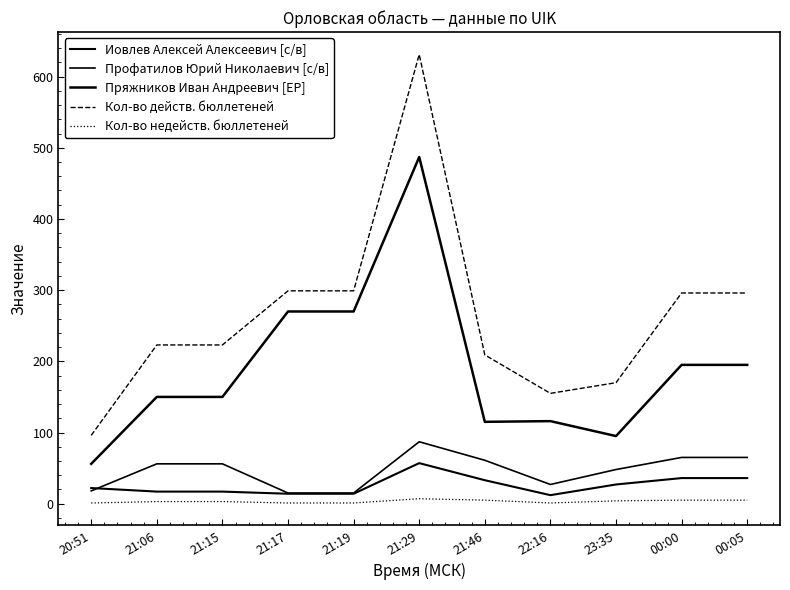

Reading left to right, what are all the values shown in this chart?

Иовлев Алексей Алексеевич [с/в]: 22	17	17	14	14	57	33	12	27	36	36
Профатилов Юрий Николаевич [с/в]: 18	56	56	15	15	87	61	27	48	65	65
Пряжников Иван Андреевич [ЕР]: 56	150	150	270	270	487	115	116	95	195	195
Кол-во действ. бюллетеней: 96	223	223	299	299	631	209	155	170	296	296
Кол-во недейств. бюллетеней: 1	3	3	1	1	7	5	1	4	5	5